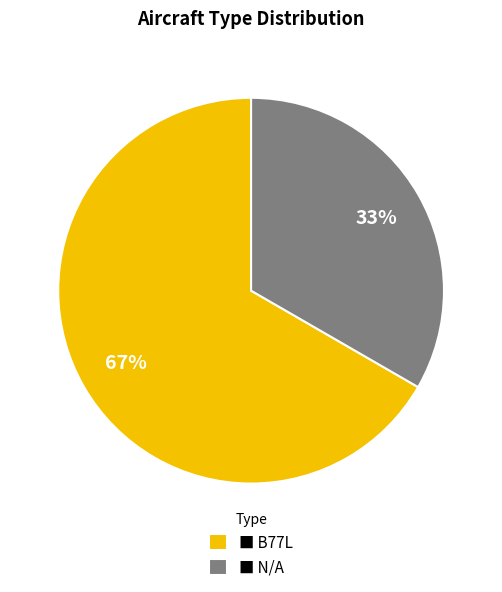

Is it true that ■ N/A is 33% of the pie?

True